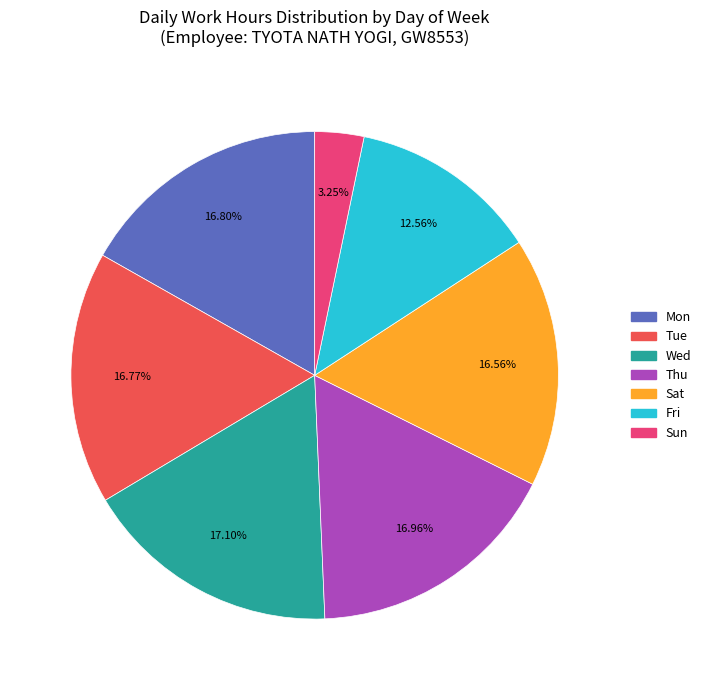

Is there any slice that represents more than half of the pie?

No